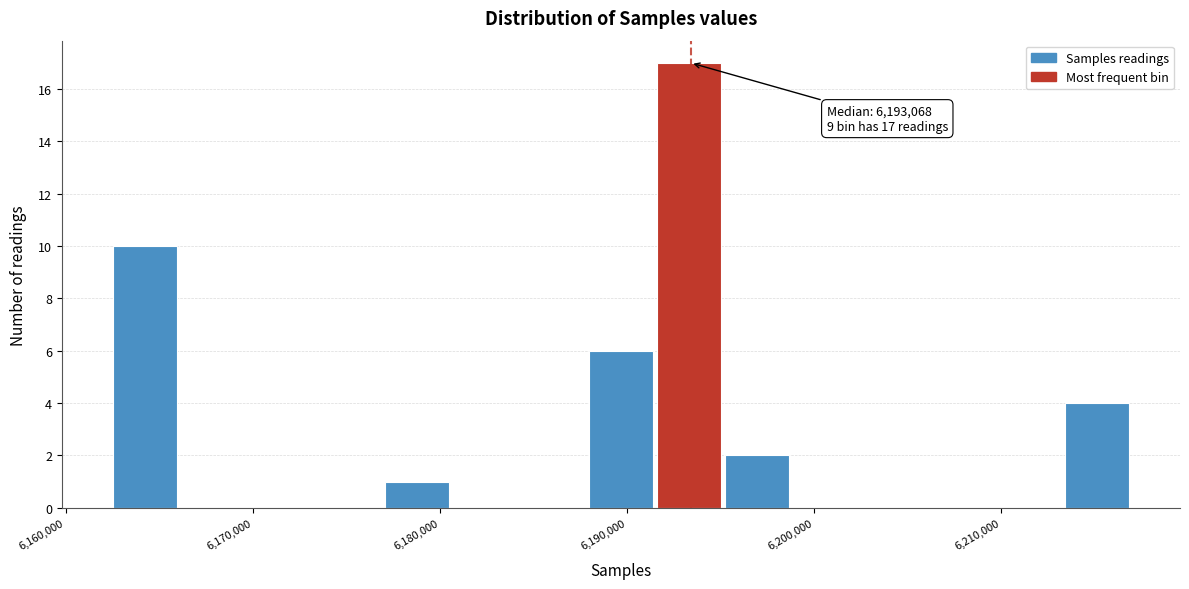

Read against the x-axis, roughly where is the centre of the tallest bar?

6193000